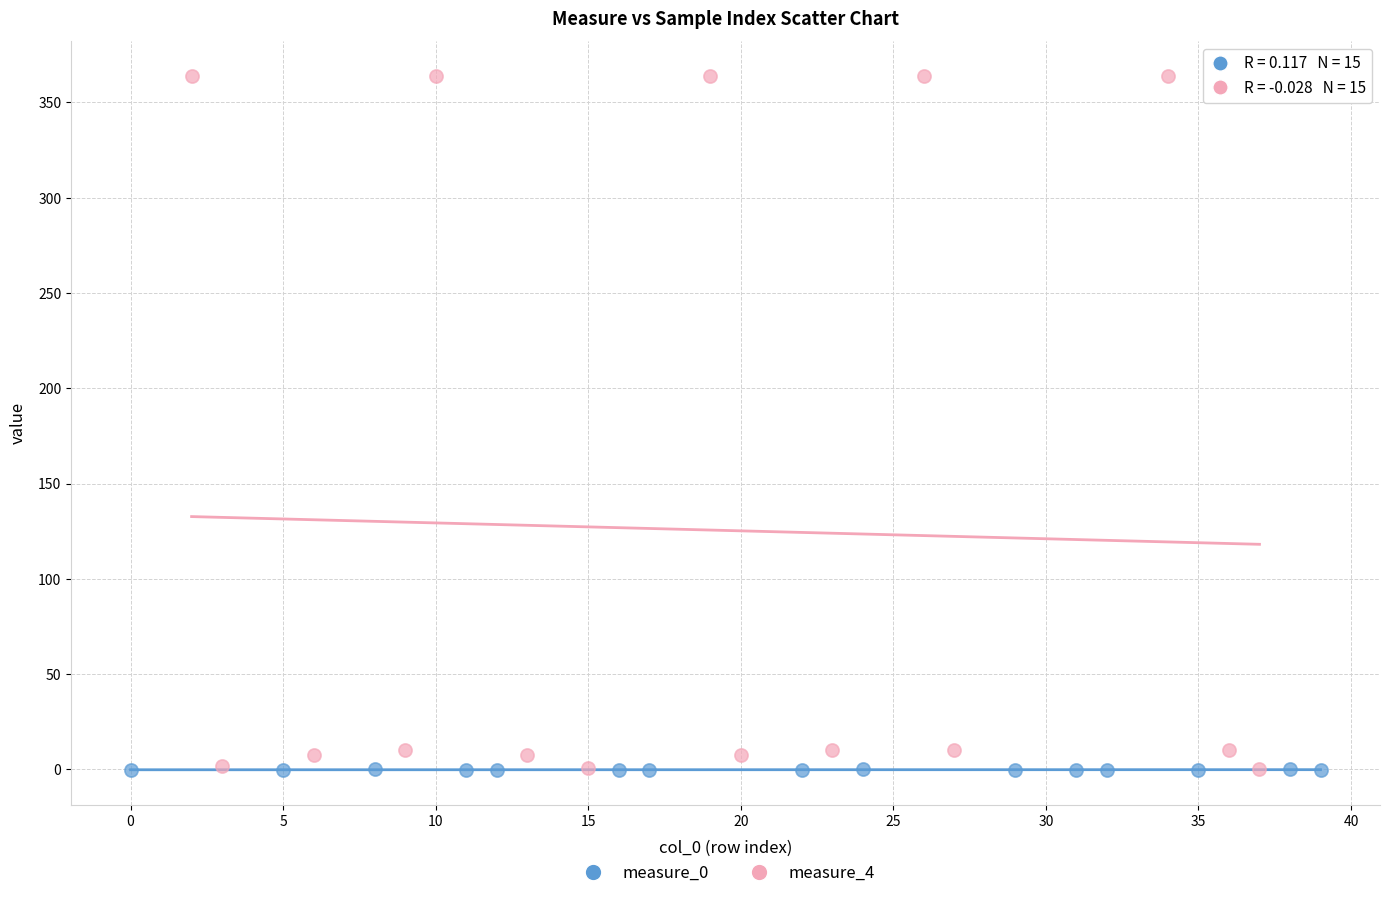

Which series contains the highest Y value?

measure_4